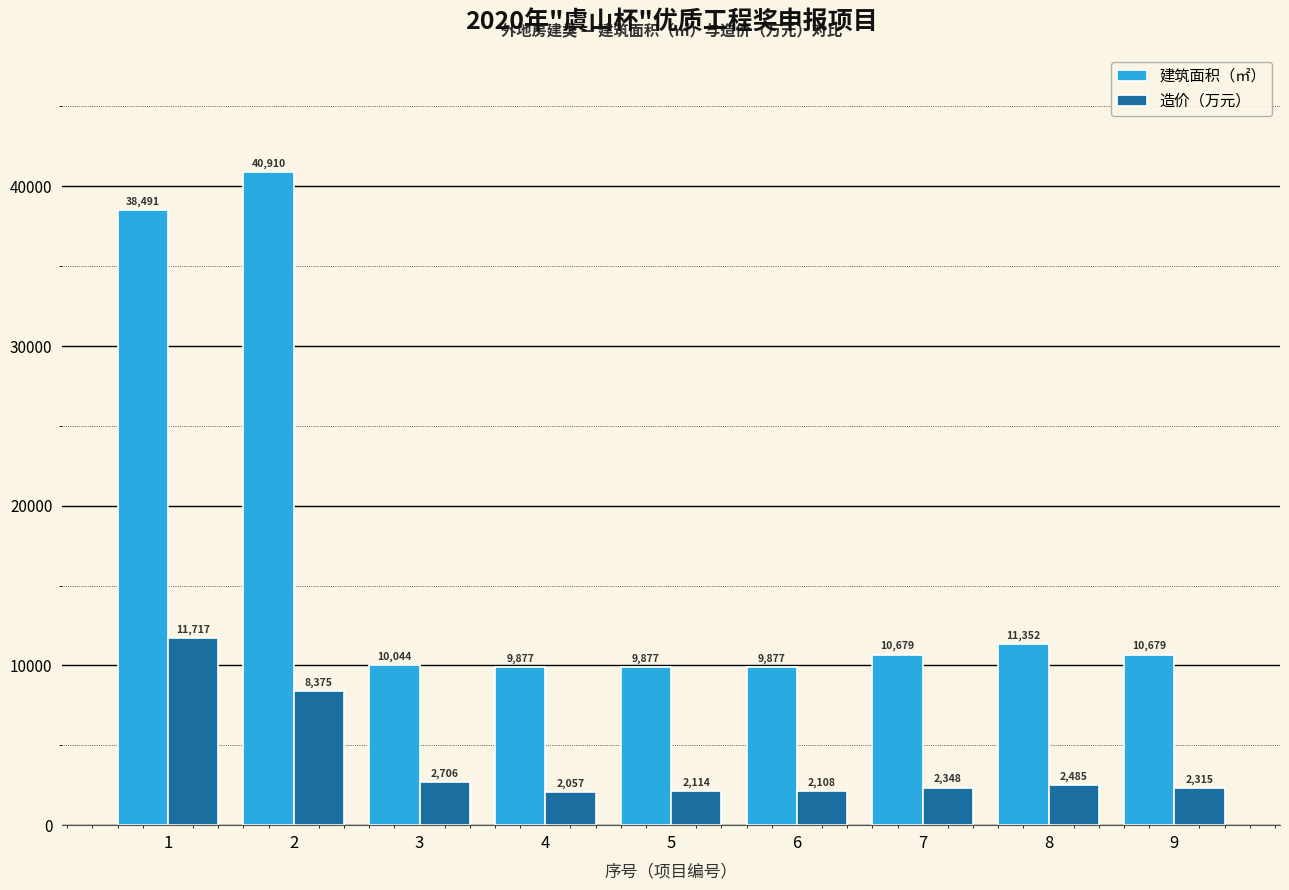

Rank the categories by 造价（万元） value from lowest to highest.

4, 6, 5, 9, 7, 8, 3, 2, 1